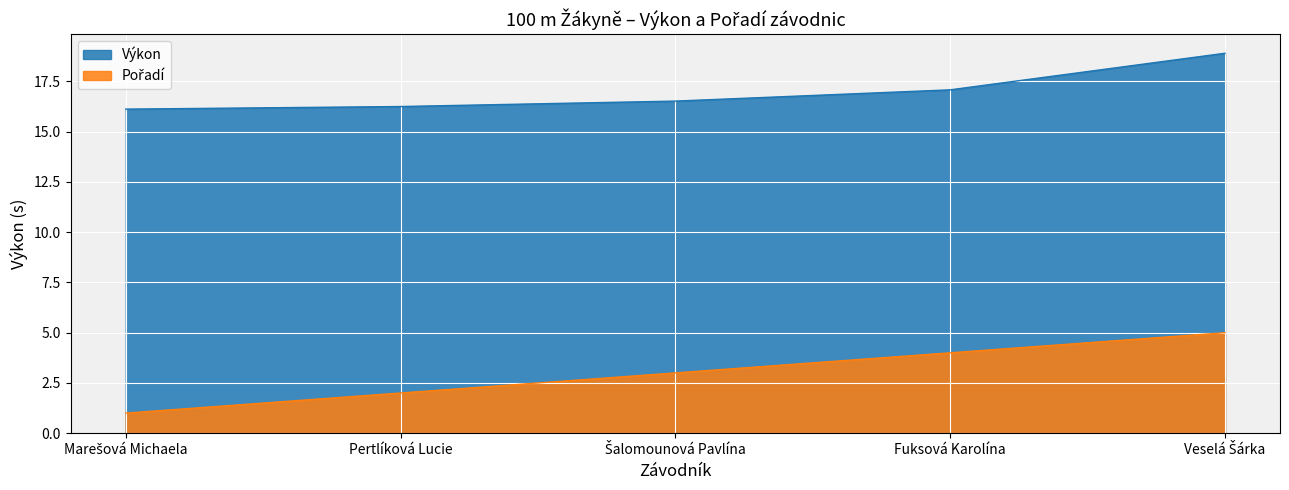

What is the minimum value for Výkon?

16.1